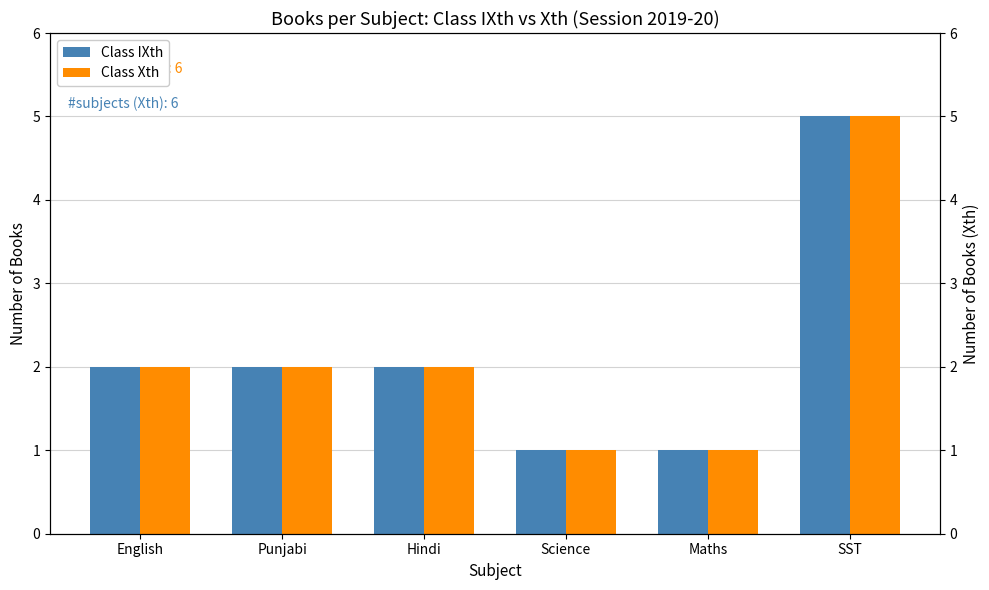

What position from the left is English?

1